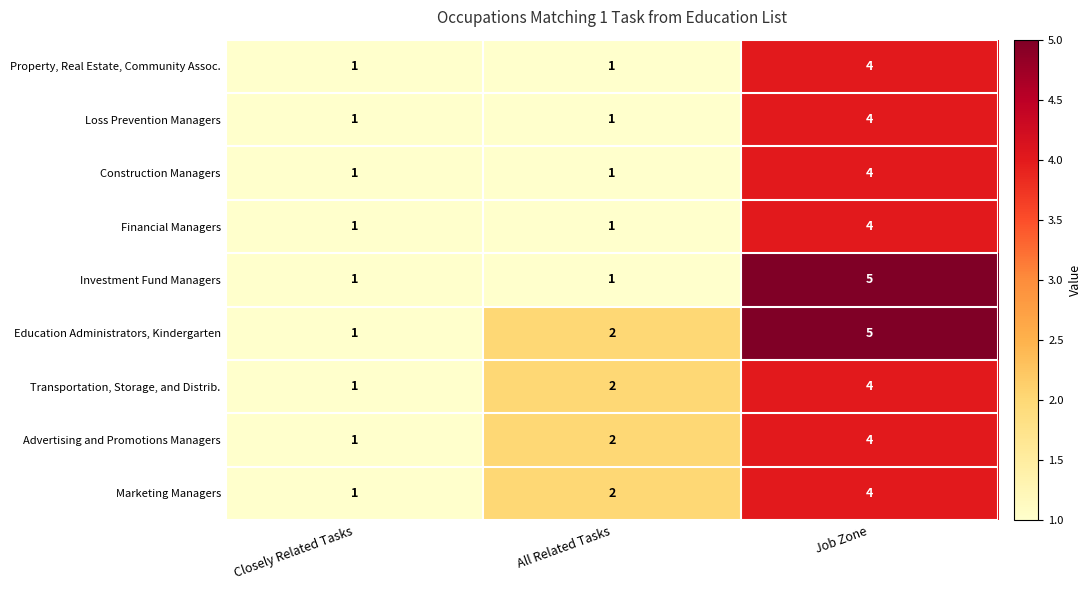

At which category is the sum across all series the highest?

Job Zone